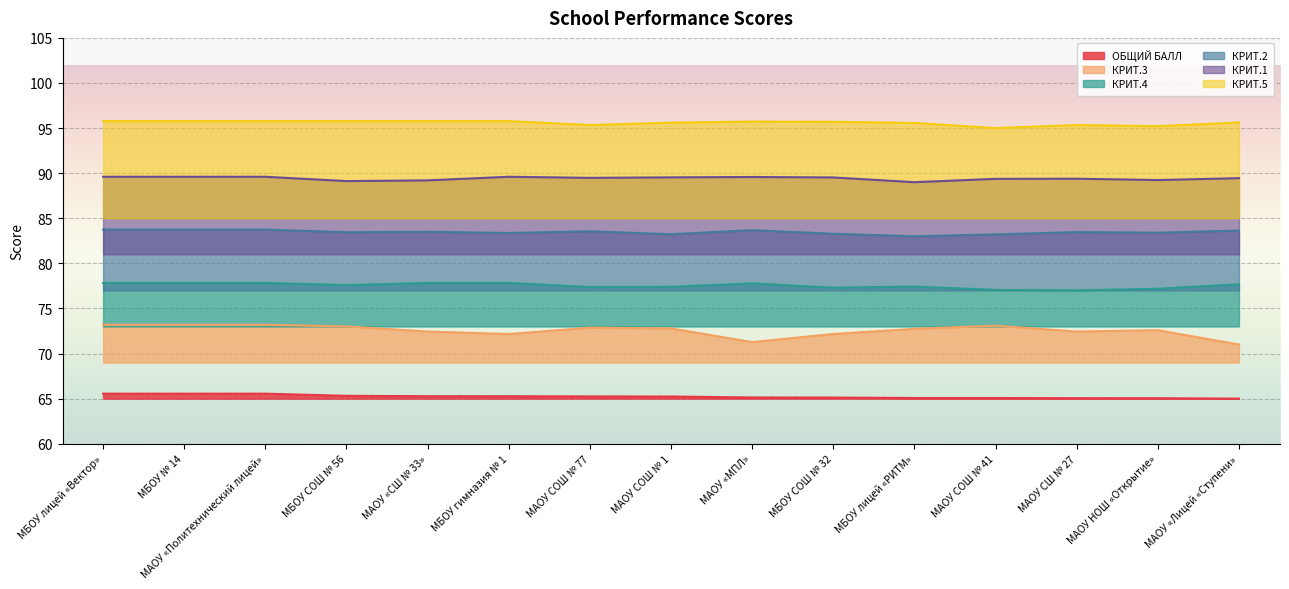

Reading right to left, transcribe all the data shown in this chart.

ОБЩИЙ БАЛЛ: 65.0	65.0	65.0	65.1	65.1	65.1	65.1	65.2	65.2	65.3	65.3	65.3	65.6	65.6	65.6
КРИТ.3: 71.0	72.6	72.4	73.1	72.7	72.2	71.3	72.8	72.9	72.2	72.4	73.0	73.2	73.2	73.2
КРИТ.4: 77.7	77.2	77.0	77.1	77.4	77.3	77.8	77.4	77.4	77.8	77.8	77.6	77.8	77.8	77.8
КРИТ.2: 83.6	83.4	83.5	83.2	83.0	83.3	83.7	83.2	83.6	83.4	83.5	83.5	83.8	83.8	83.8
КРИТ.1: 89.4	89.2	89.4	89.4	89.0	89.5	89.6	89.5	89.5	89.6	89.2	89.1	89.6	89.6	89.6
КРИТ.5: 95.6	95.2	95.3	95.0	95.6	95.7	95.7	95.6	95.3	95.8	95.8	95.8	95.8	95.8	95.8